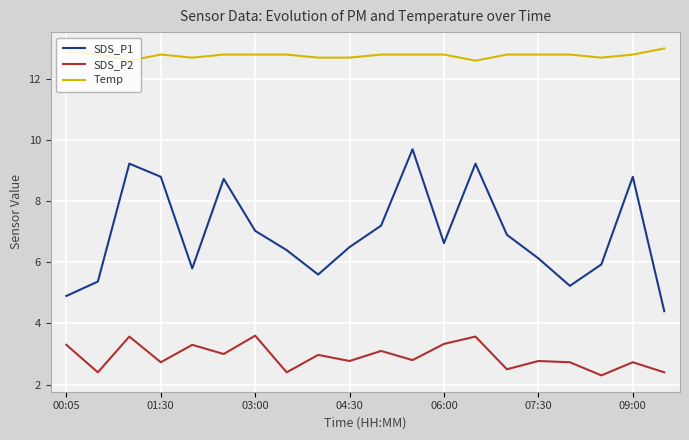

What is the smallest value displayed?

2.3